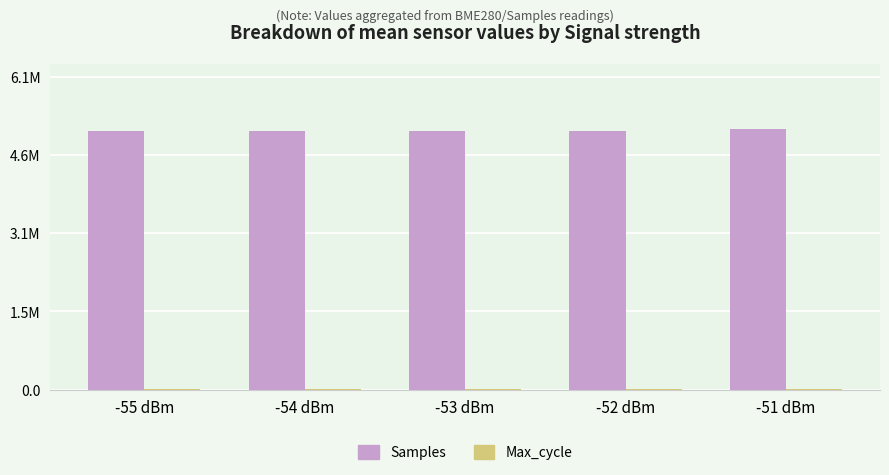

What is the label of the 2nd bar from the right?

-52 dBm